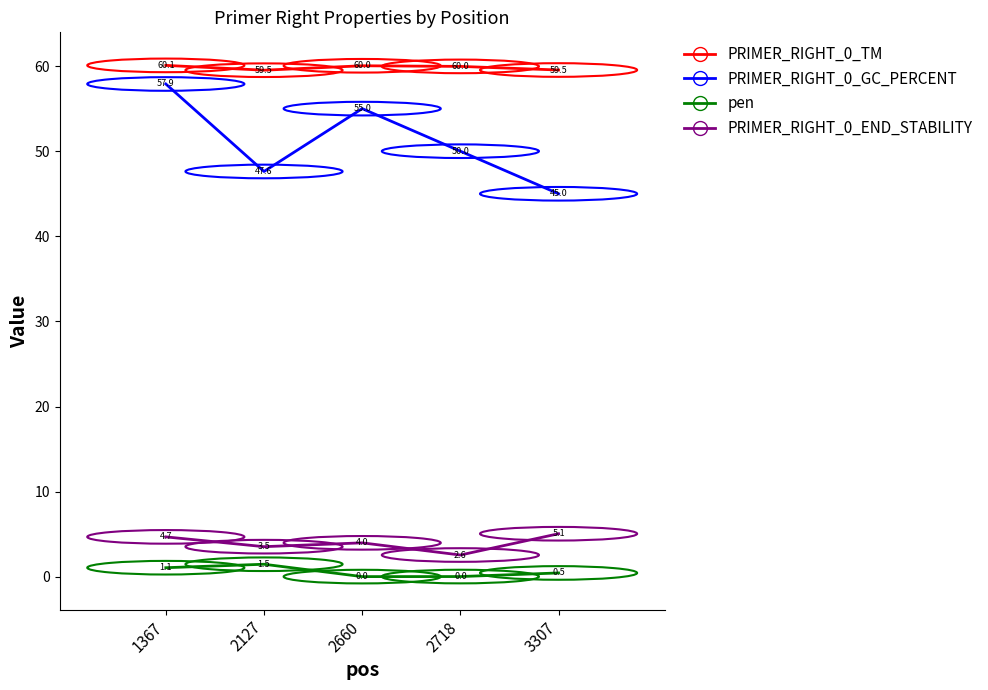

At which category does the chart reach its peak across all series?

1367